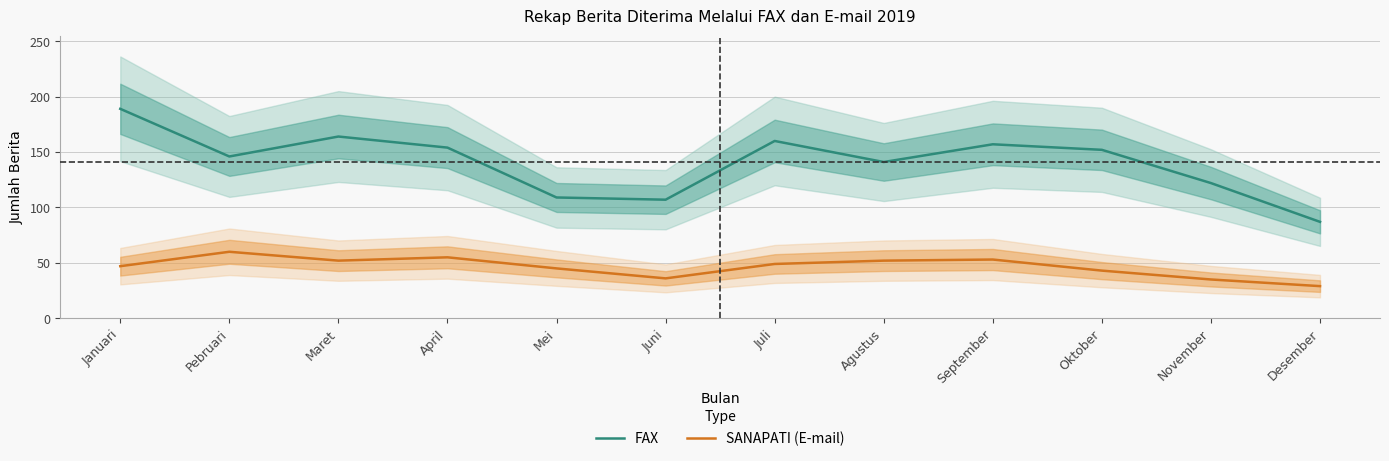

Reading right to left, transcribe all the data shown in this chart.

FAX: 87	122	152	157	141	160	107	109	154	164	146	189
SANAPATI (E-mail): 29	35	43	53	52	49	36	45	55	52	60	47